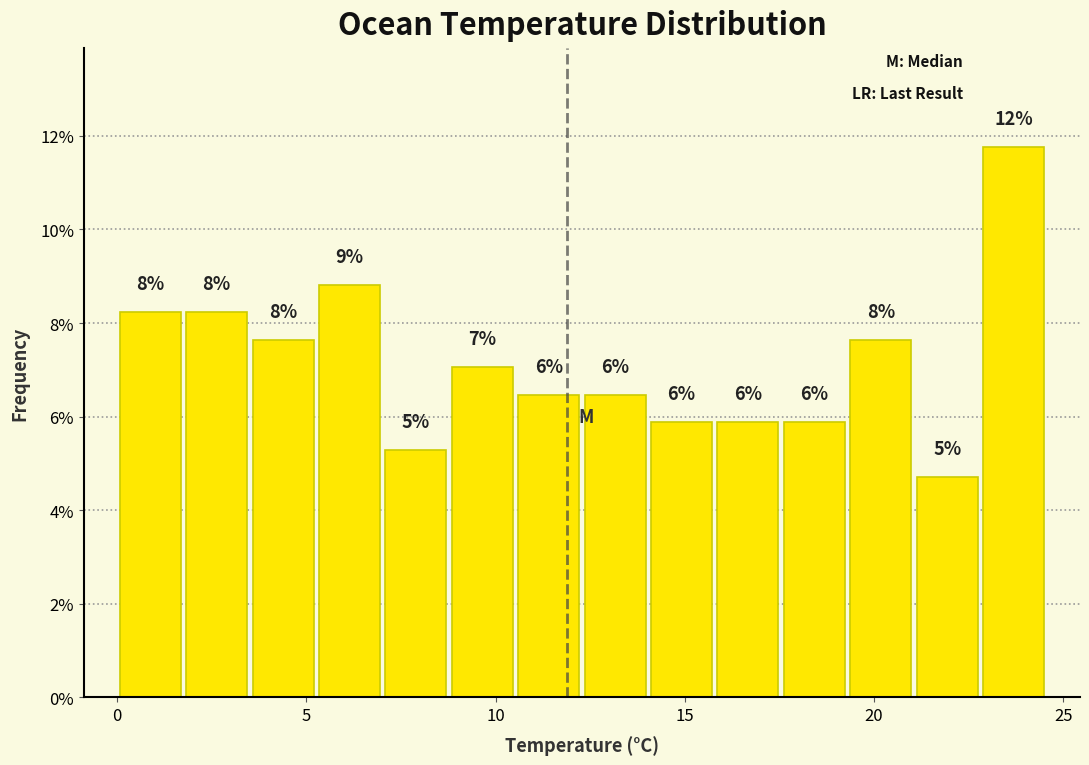

Read against the x-axis, roughly where is the centre of the tallest bar?

23.5